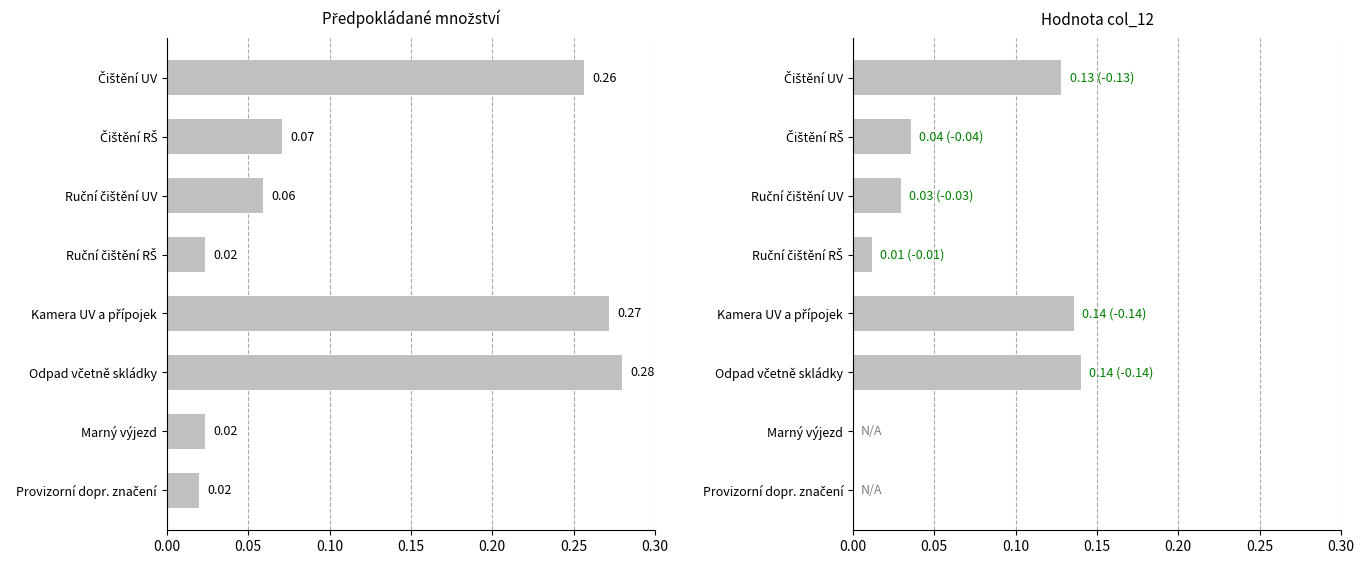

Does the chart contain stacked bars?

No